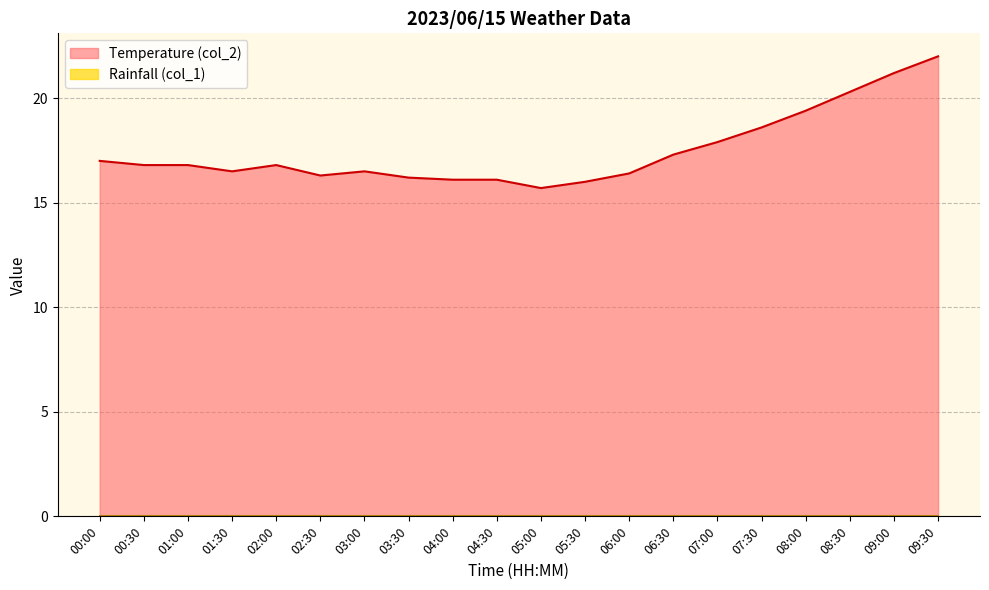

What is the difference between the maximum and minimum values?

6.3